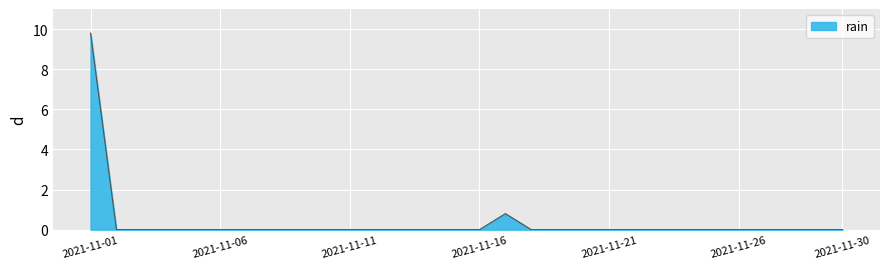

Count the number of data series in this chart.

1